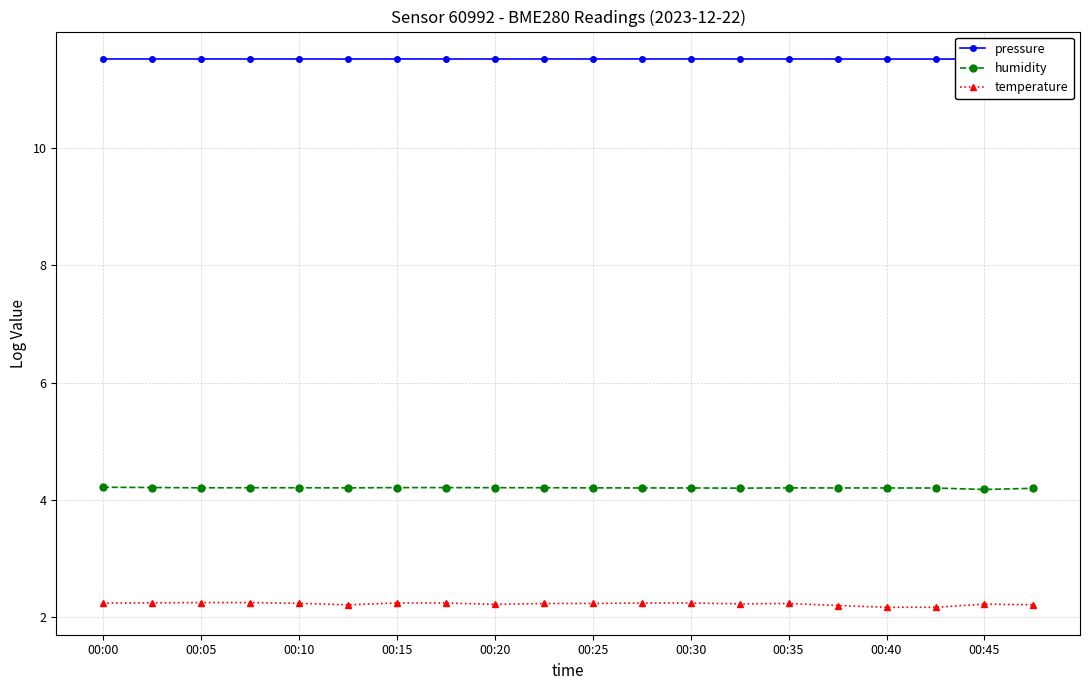

What is the value of the pressure point at the 12th from the left?

11.5